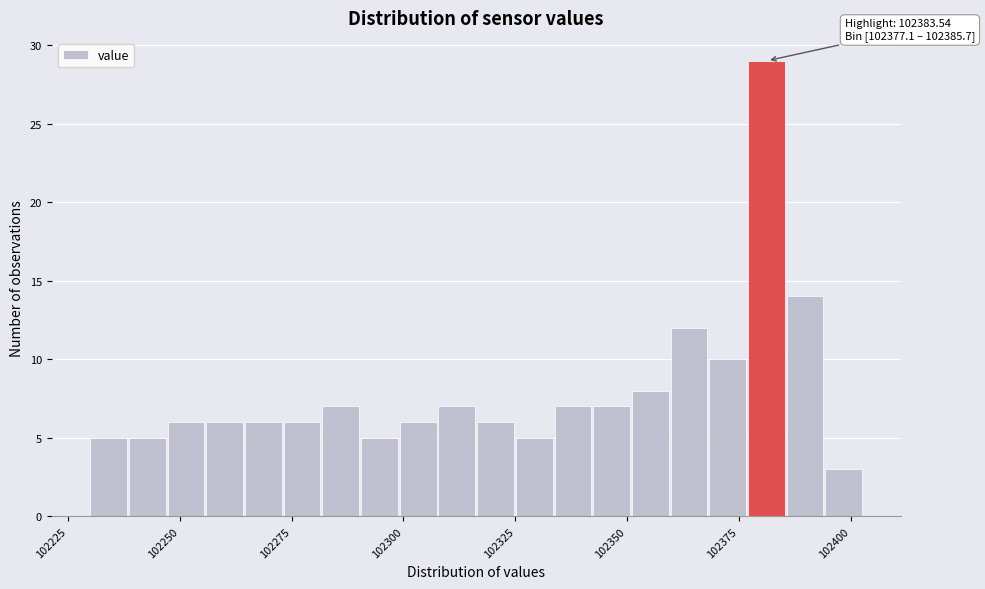

Around what value on the x-axis is the tallest bar? Give the approximate position of its centre, as read against the axis.

102380